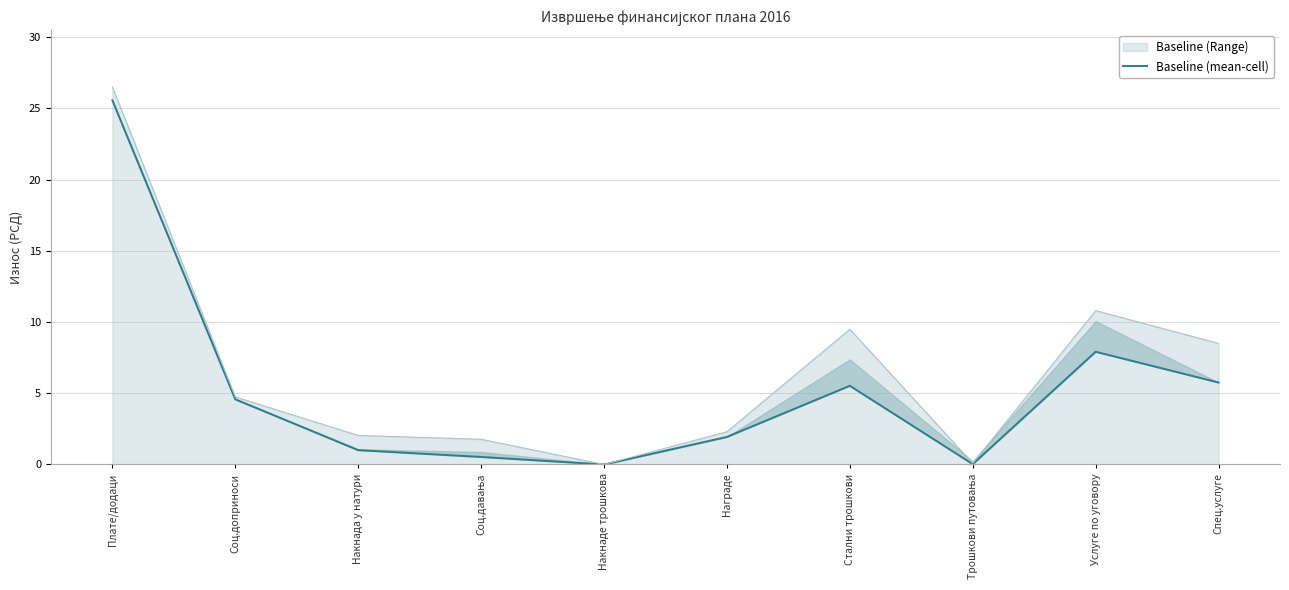

Rank the categories by value from lowest to highest.

Накнаде трошкова, Трошкови путовања, Соц.давања, Накнада у натури, Награде, Соц.доприноси, Стални трошкови, Спец.услуге, Услуге по уговору, Плате/додаци